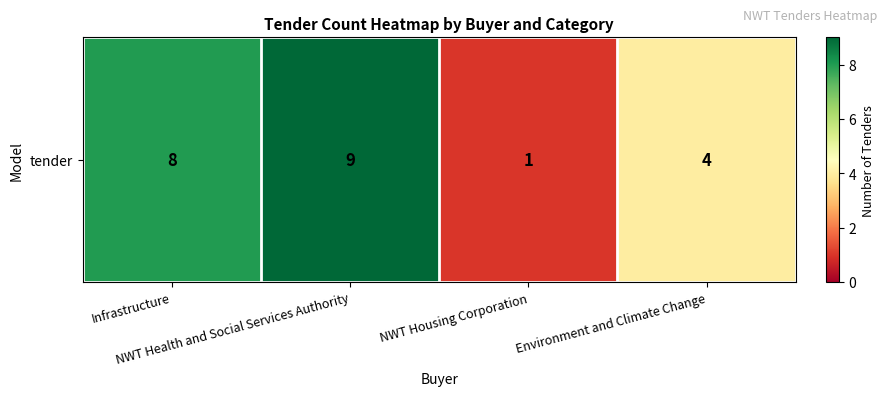

Reading left to right, list all the values displayed in this chart.

8	9	1	4